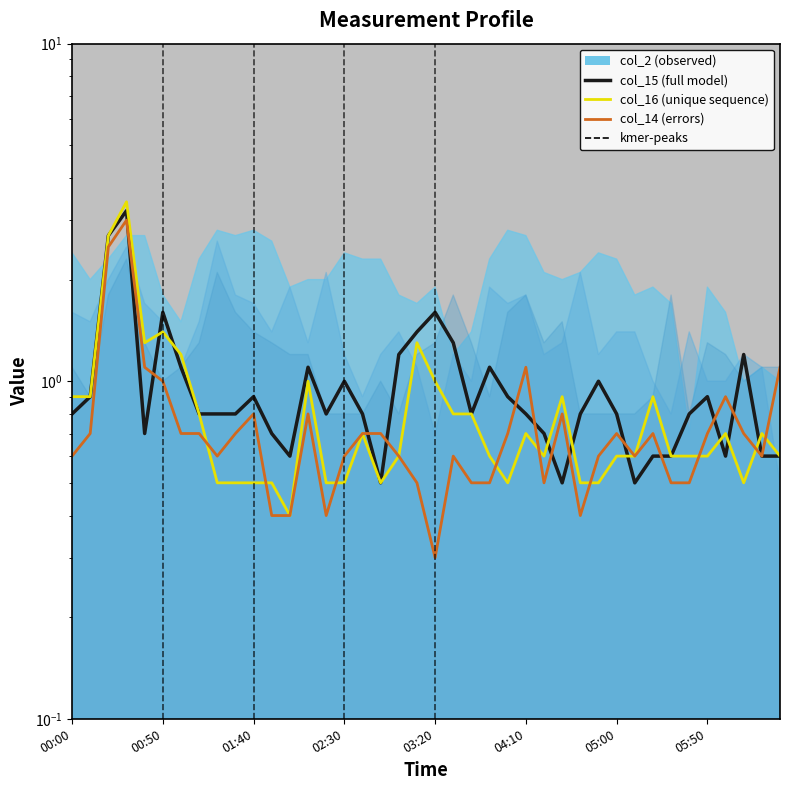

Read the col_15 value at 03:50.

1.1